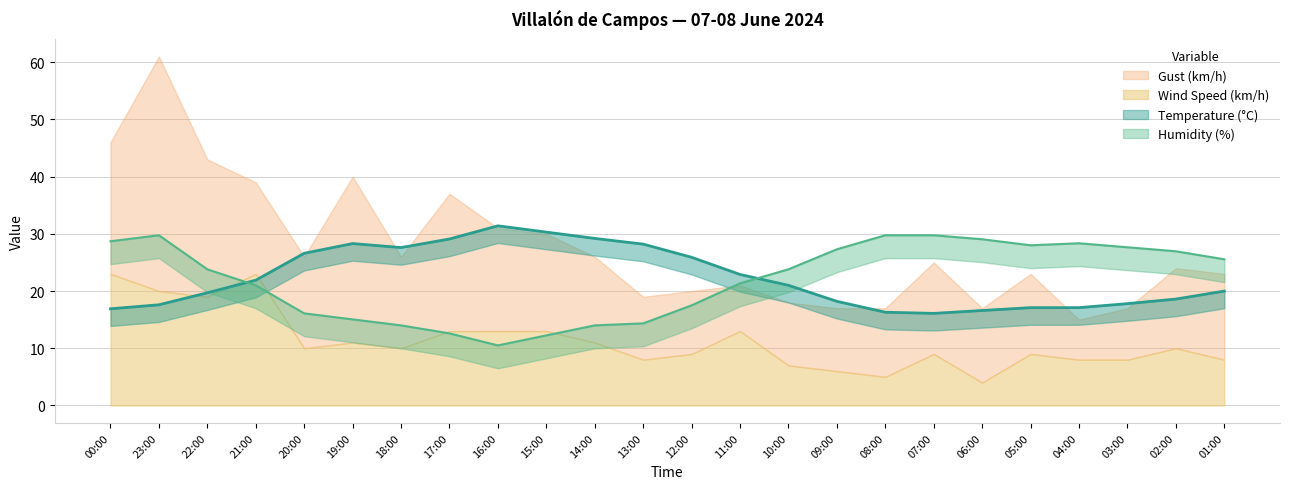

The Humidity (%) series shows 14.0 at 14:00. True or false?

True